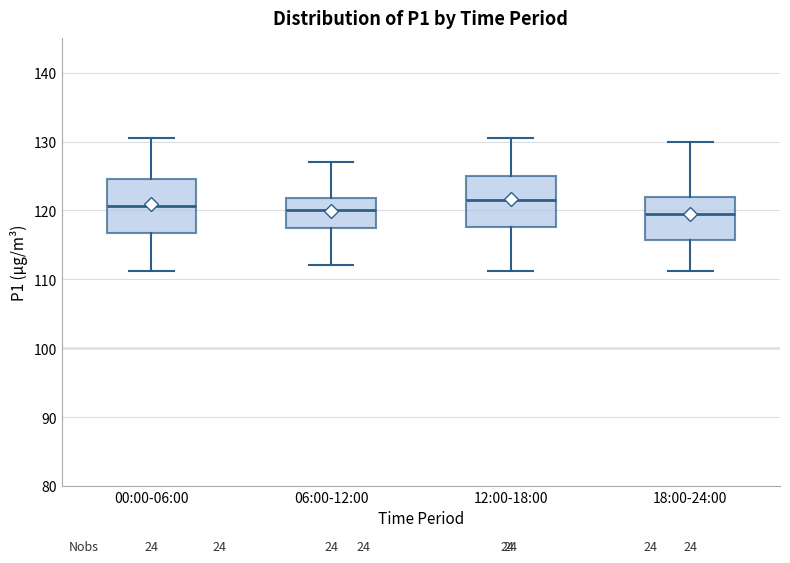

Reading left to right, read every box against the y-axis: the position of its median line, the range the box covers, and the ends of its whiskers. The values are not printed on the chart, so give them approximately, as read against the axis.

00:00-06:00: median 121, box 117 to 125, whiskers 111 to 131
06:00-12:00: median 120, box 118 to 122, whiskers 112 to 127
12:00-18:00: median 122, box 118 to 125, whiskers 111 to 131
18:00-24:00: median 119, box 116 to 122, whiskers 111 to 130